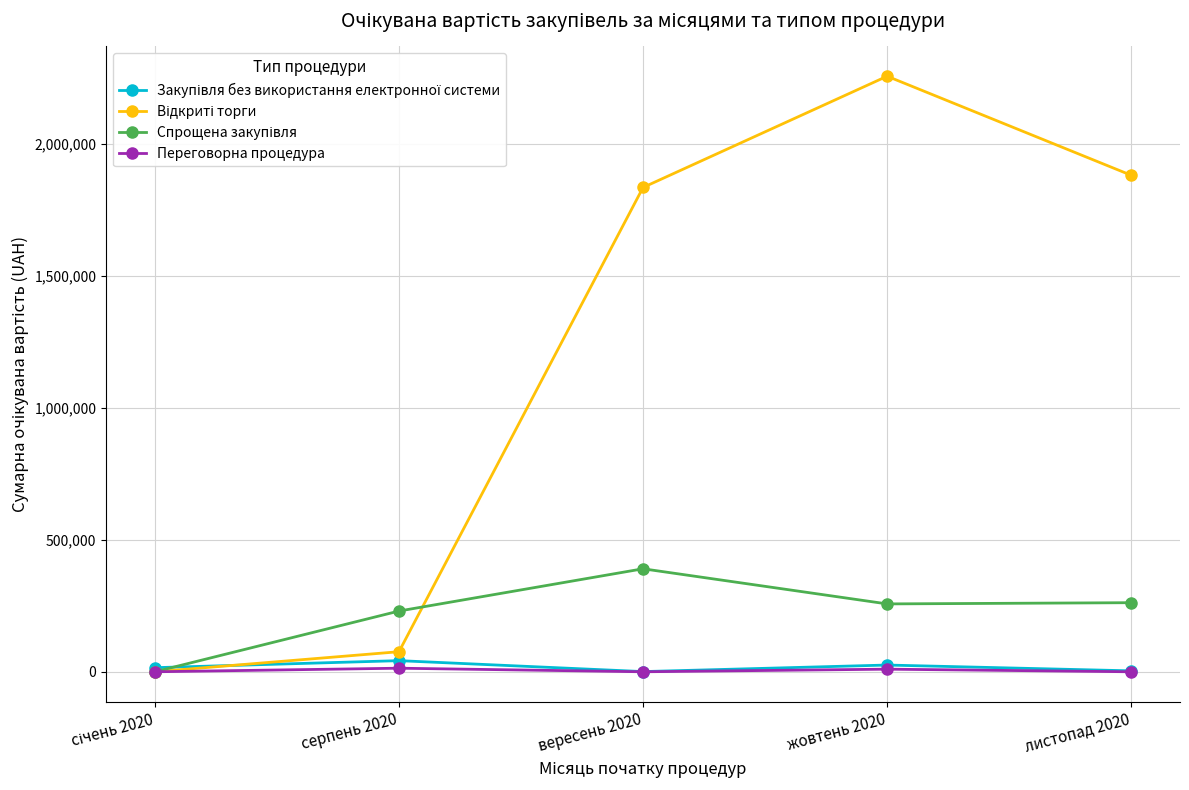

At which category is the sum across all series the highest?

жовтень 2020